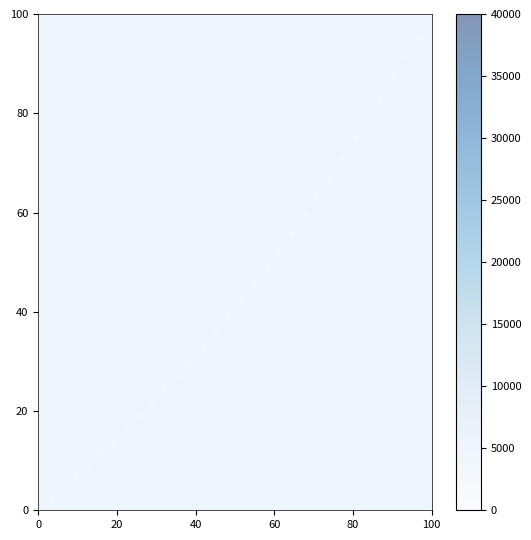

What is the range of Y values (max minus min)?

100.0